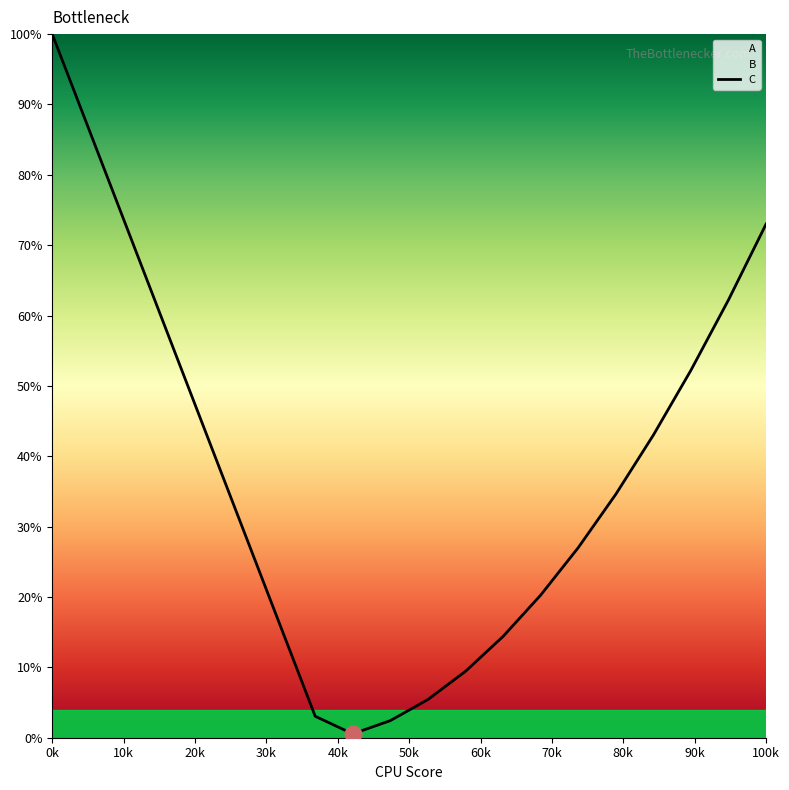

What is the maximum value shown in the chart?

100.0